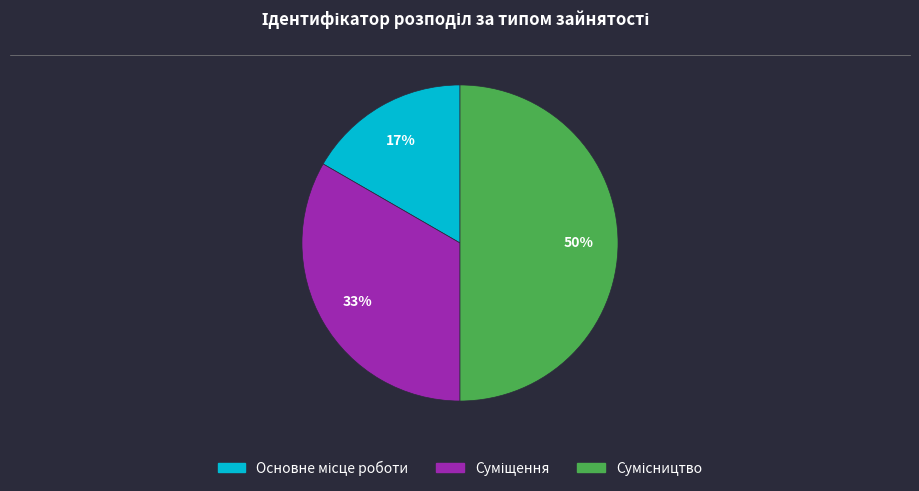

How many slices are in this pie chart?

3